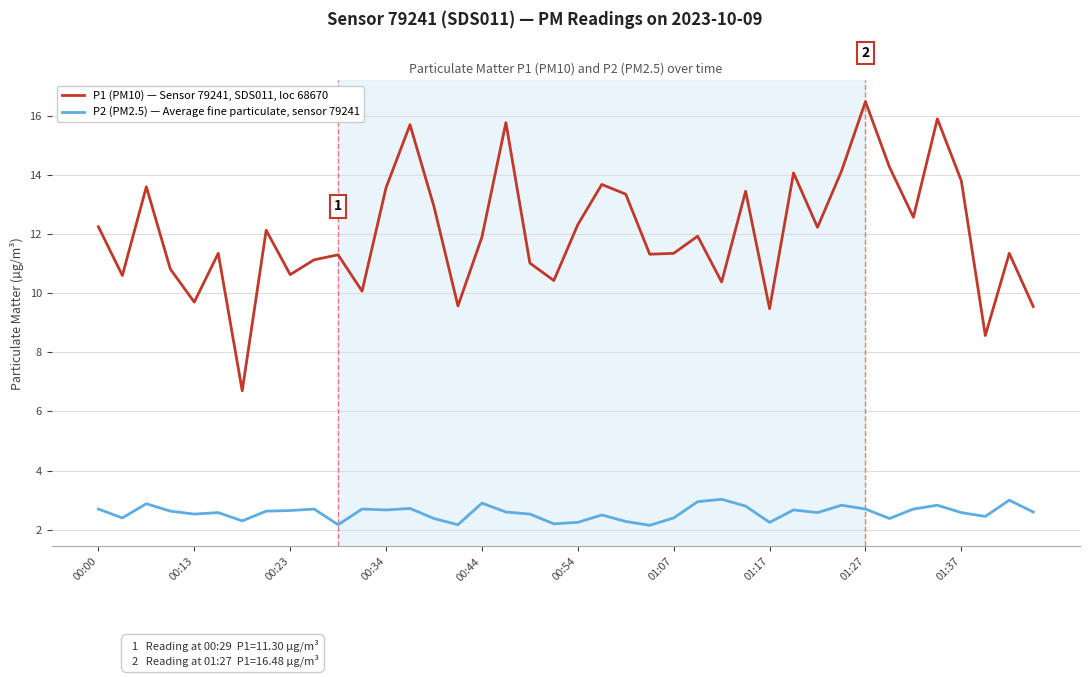

List the series in order of their peak value, highest first.

P1 (PM10) — Sensor 79241, SDS011, loc 68670, P2 (PM2.5) — Average fine particulate, sensor 79241